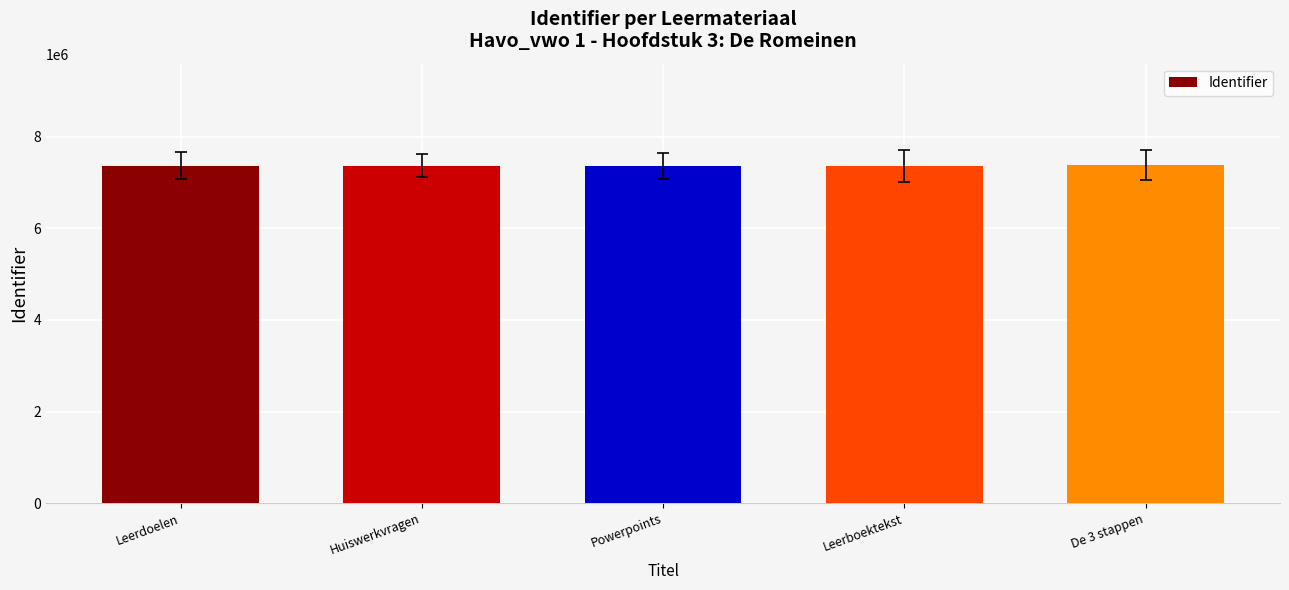

What position from the left is Powerpoints?

3